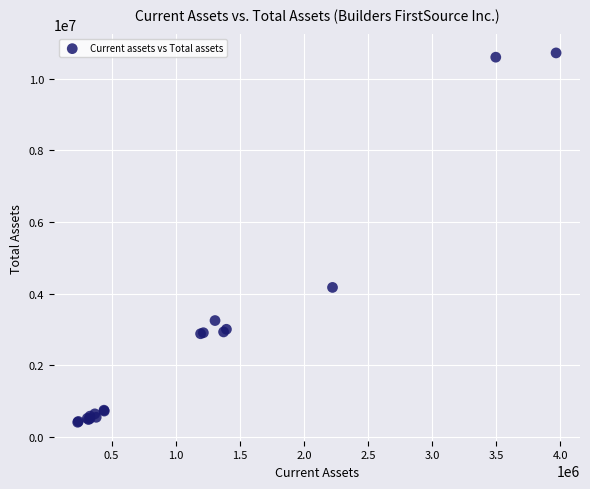

What Y value in the scatter plot is closest to 5563573?

4173671